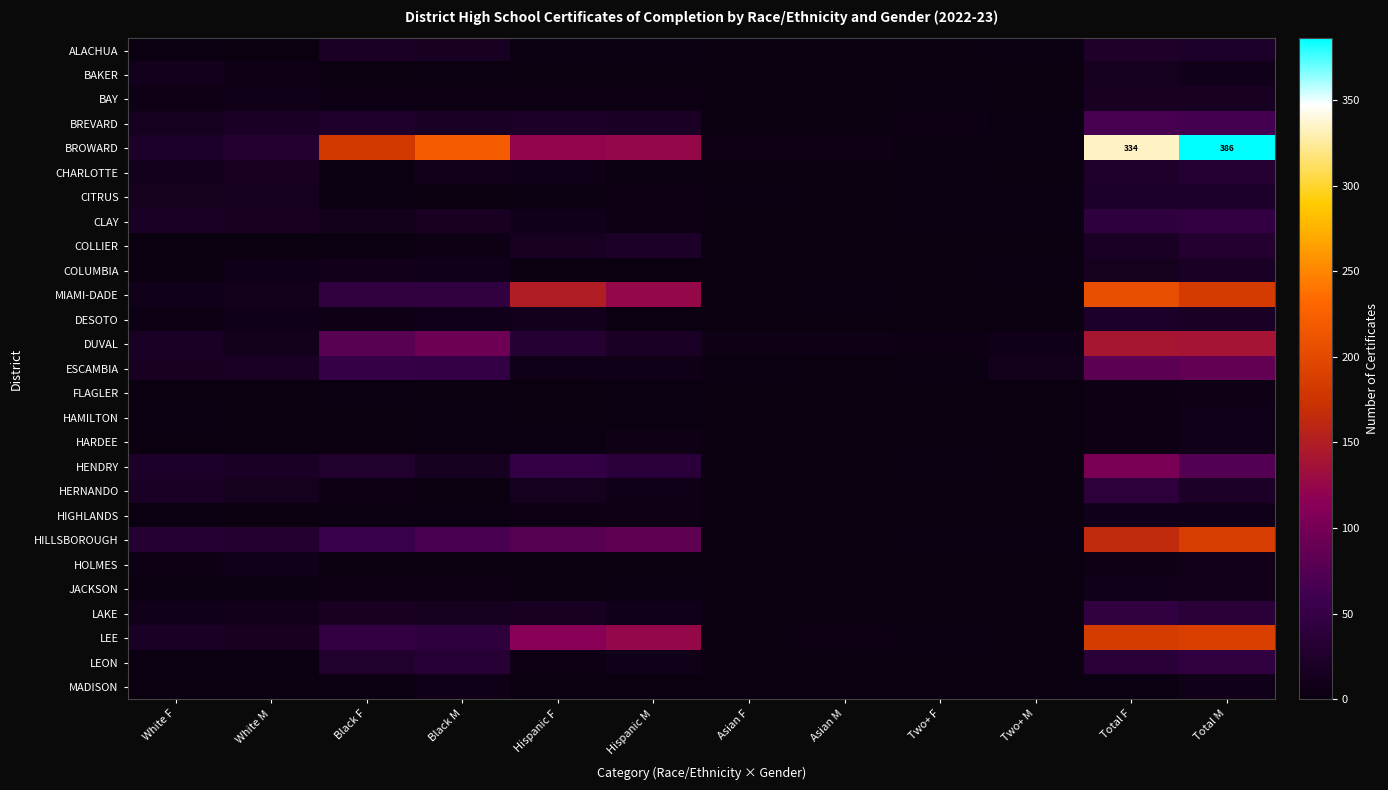

Between White F and White M, which is larger?

White F